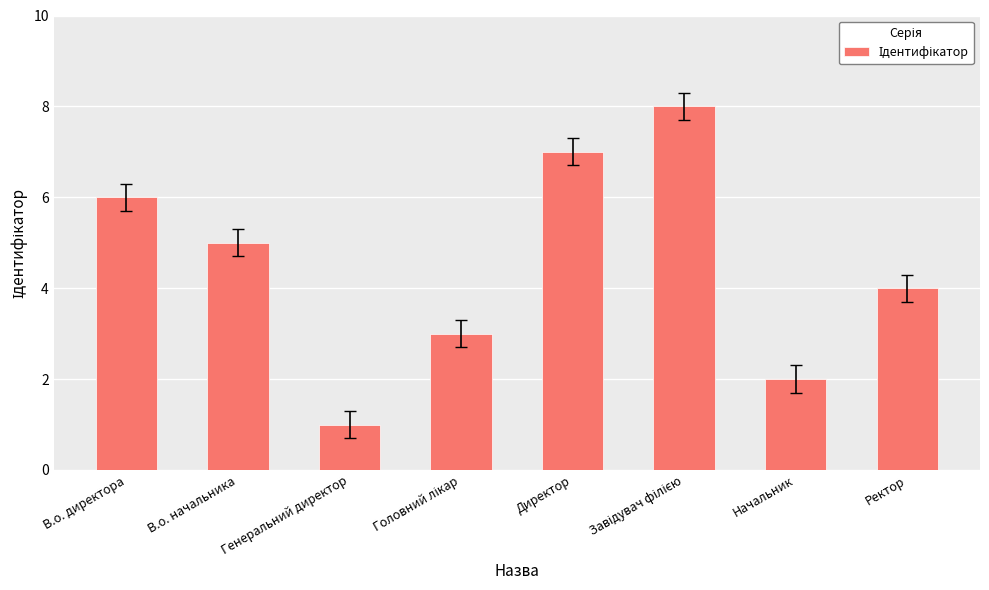

What is the smallest value displayed?

1